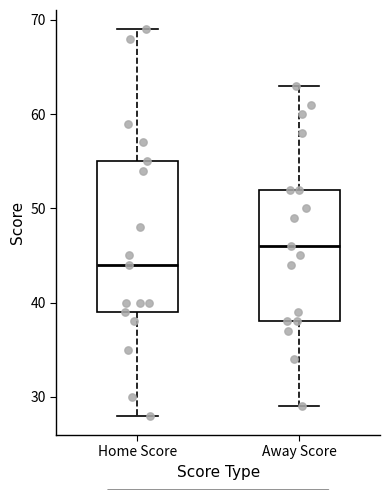

Comparing the boxes themselves (not the whiskers), which one is the tallest?

Home Score